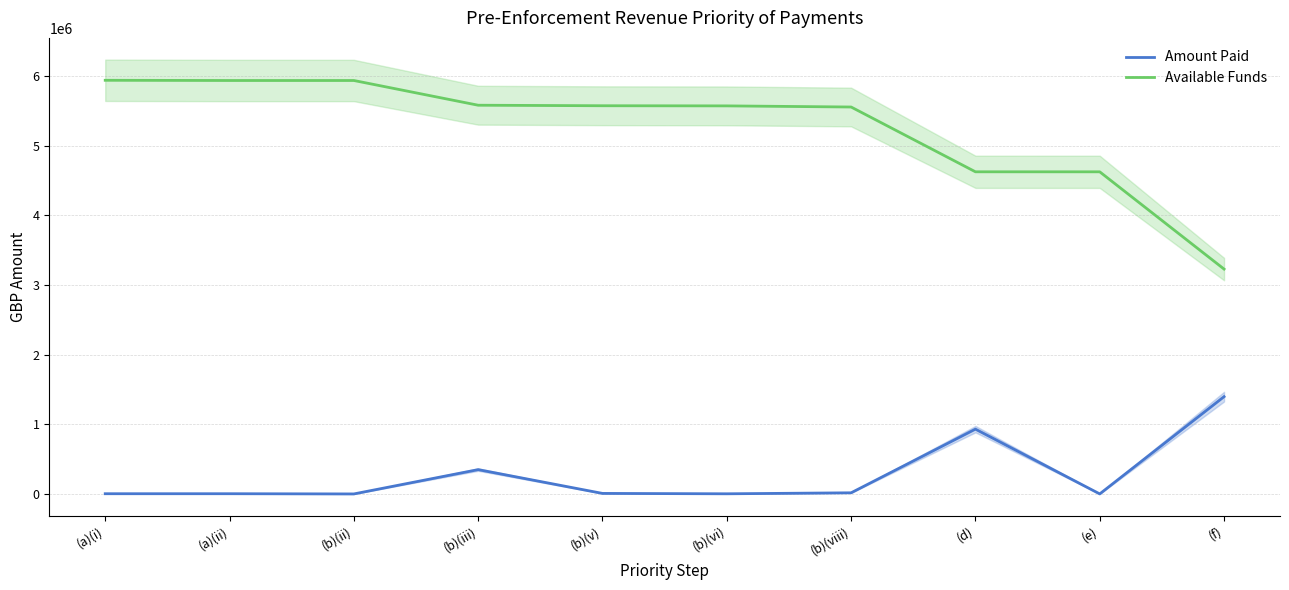

What is the difference between the second highest and second lowest values in the Available Funds series?

1311089.7